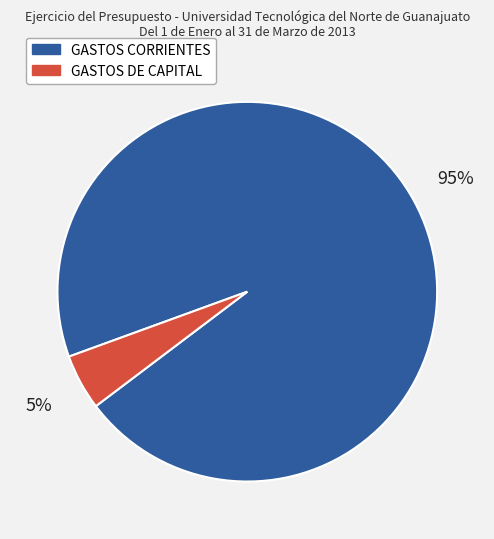

Do GASTOS DE CAPITAL and GASTOS CORRIENTES together represent more than half of the pie?

Yes